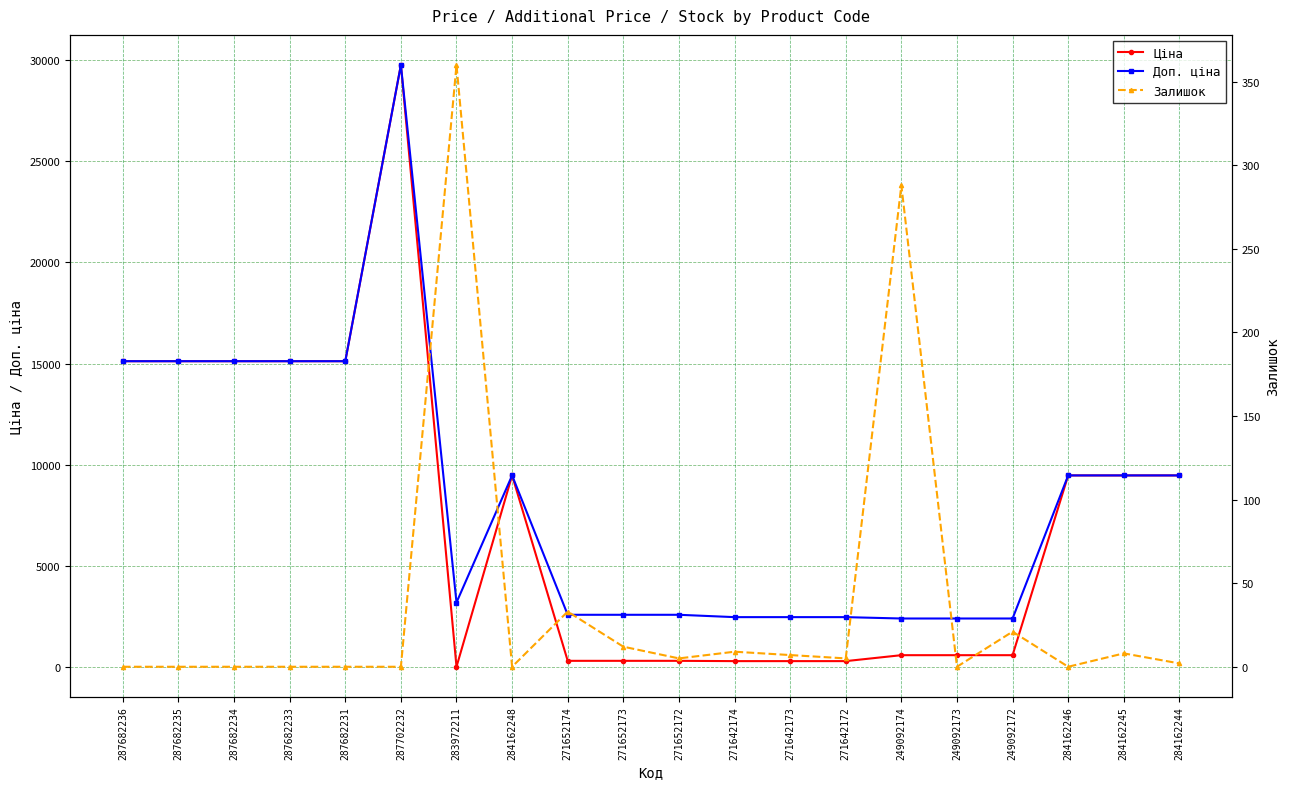

Read the Доп. ціна value at 249092174.

2414.8